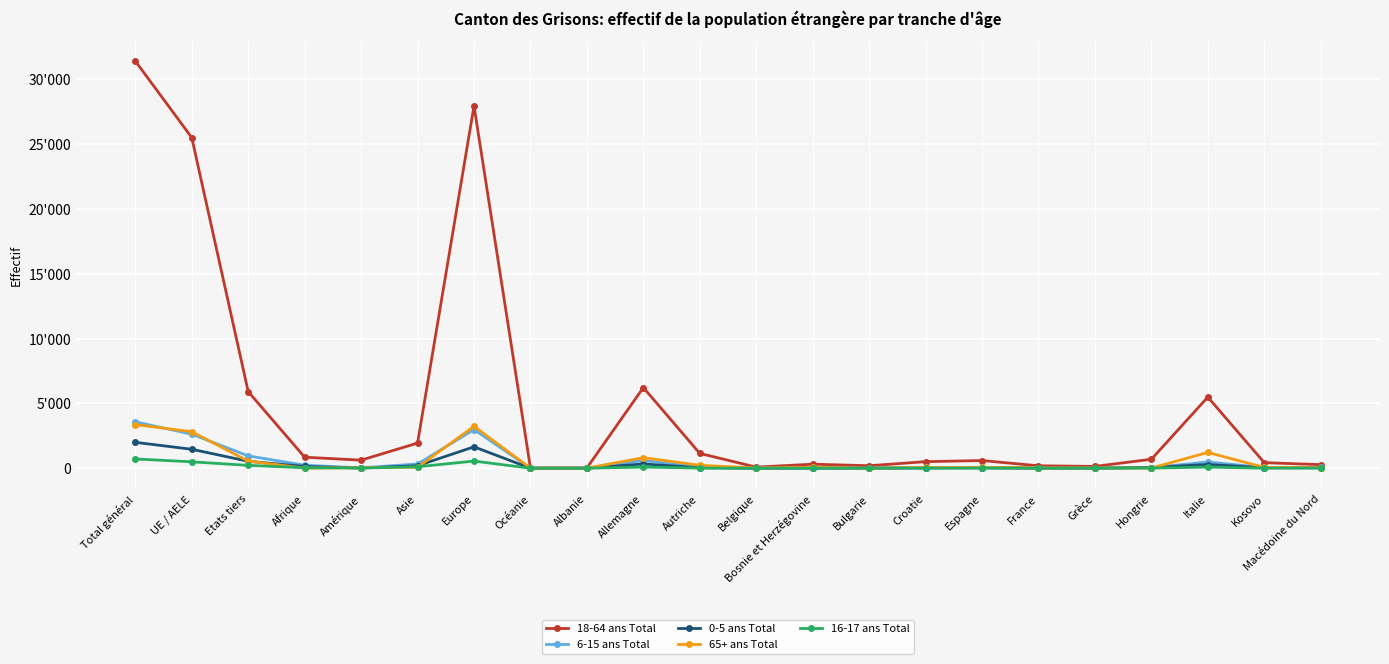

Is this an area chart (filled region under the line)?

No